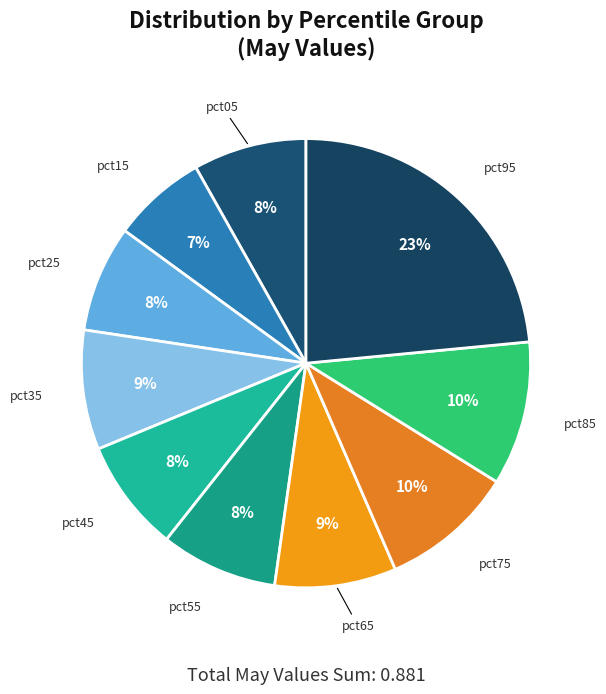

How many segments does this pie chart have?

10